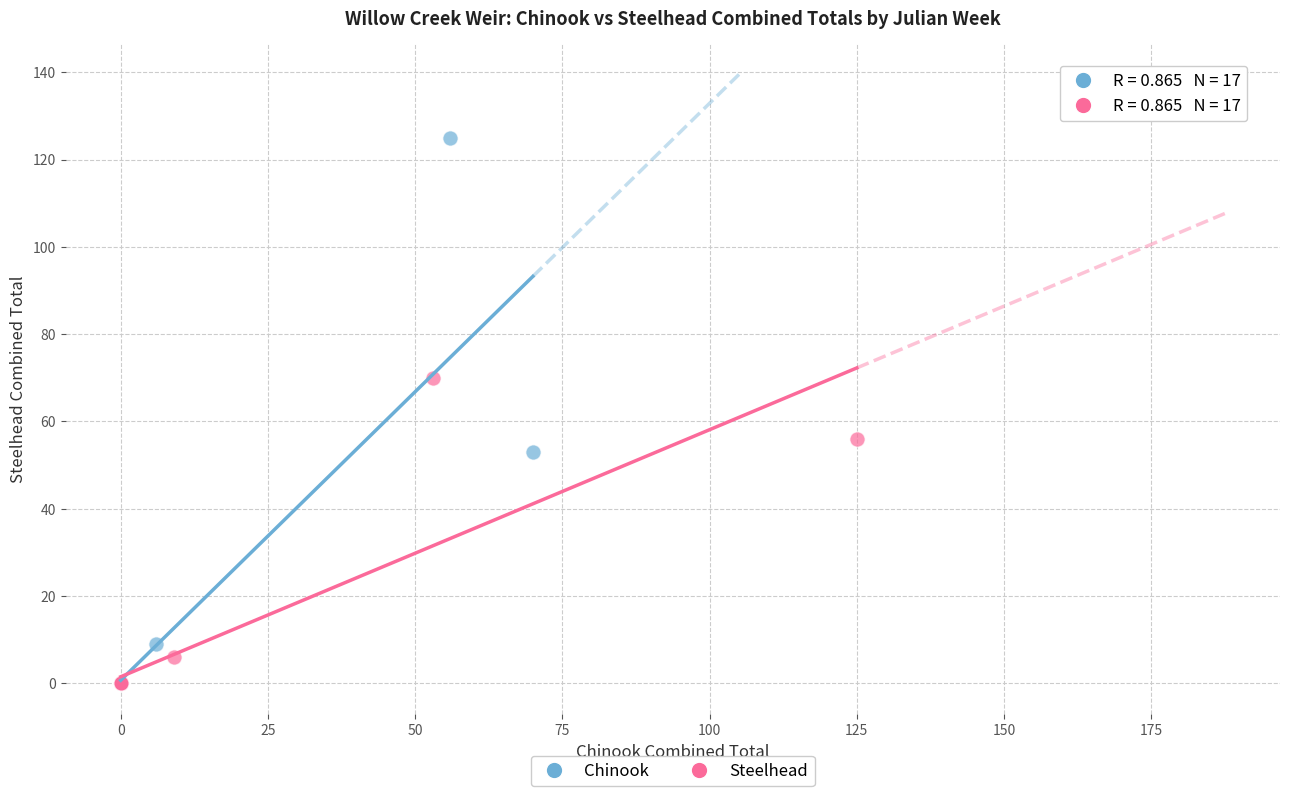

What are all the series names shown in the legend?

Chinook, Steelhead